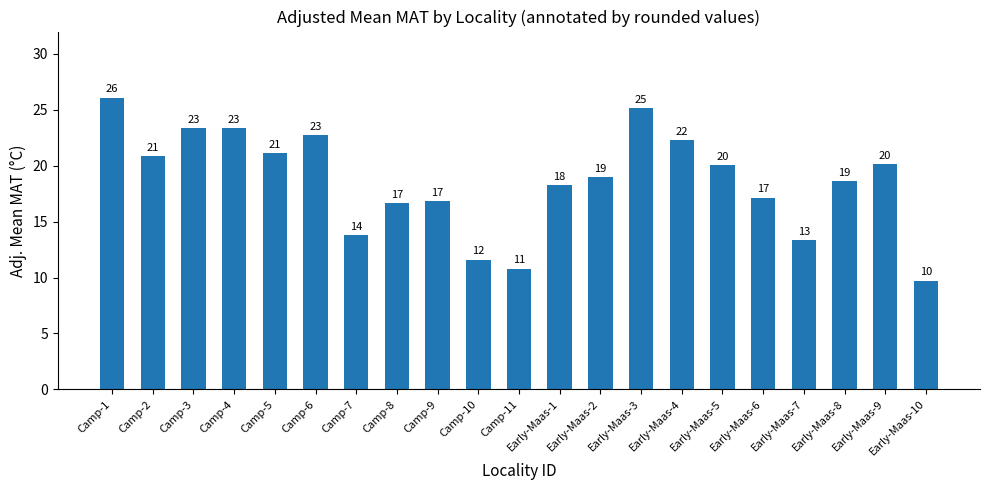

Which category has the highest value across all series?

Camp-1